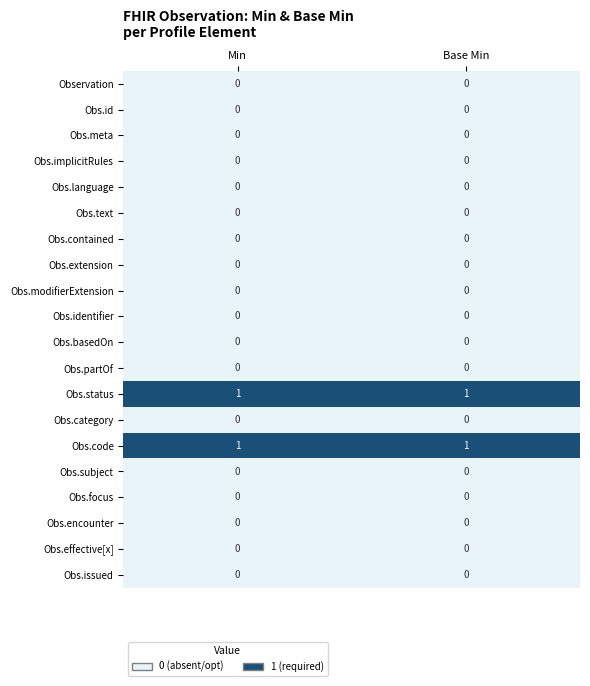

At how many categories does at least one series exceed 0?

2